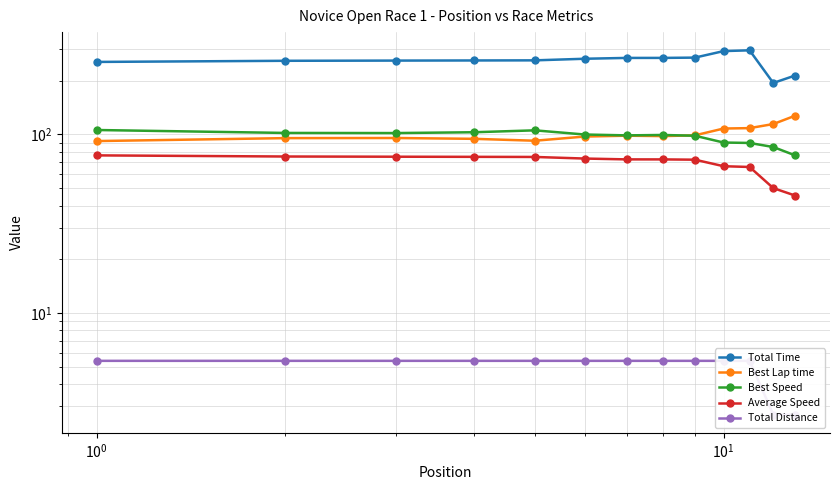

Count the number of data series in this chart.

5